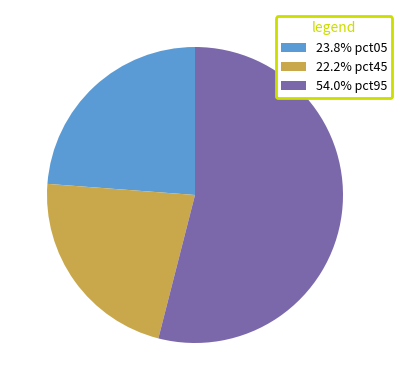

Approximately how many times larger is the value at 22.2% pct45 compared to 54.0% pct95?

0.4